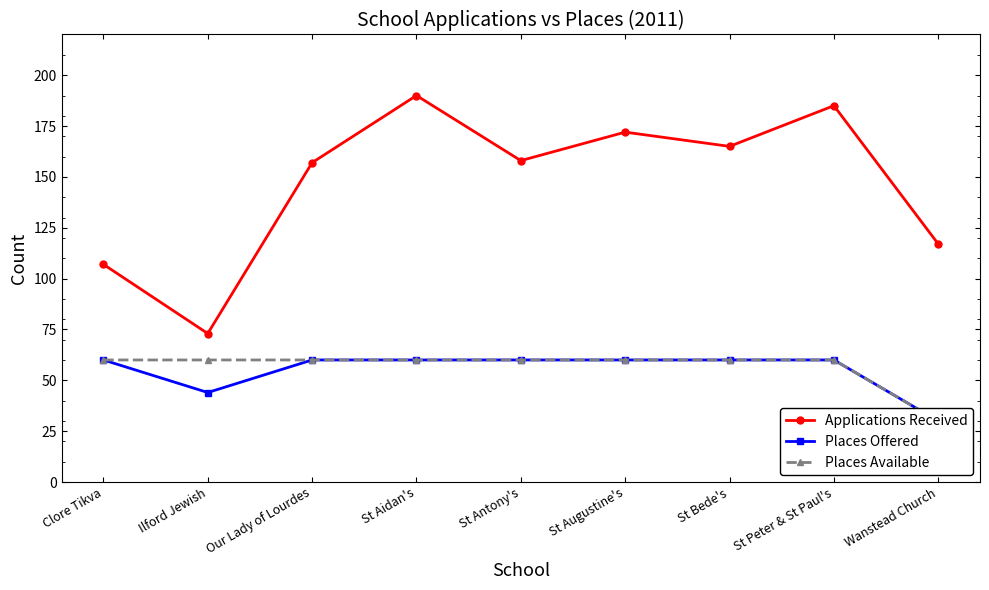

Which category has the lowest value across all series?

Wanstead Church